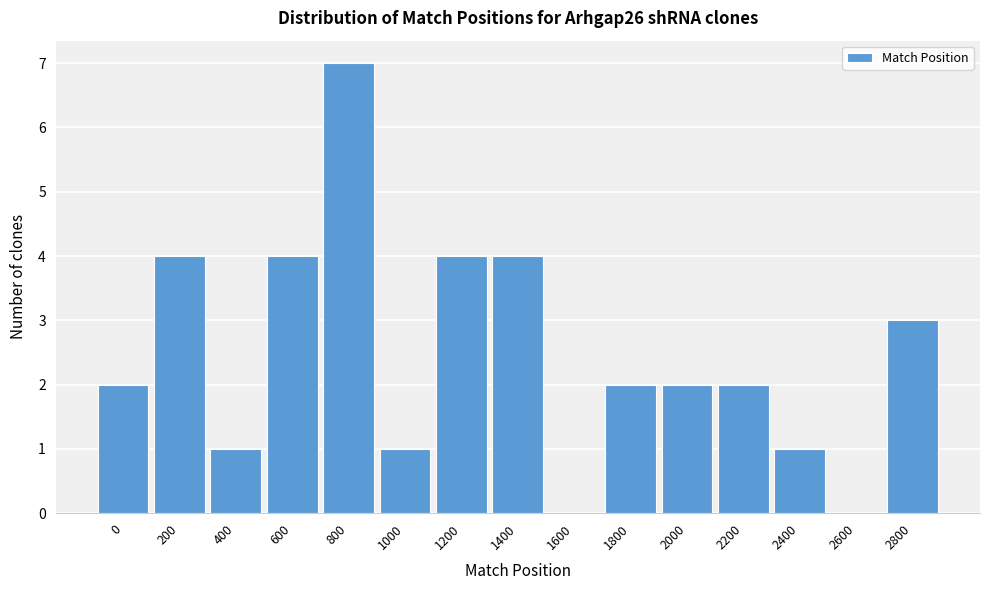

Reading left to right, list all the values displayed in this chart.

0=2	200=4	400=1	600=4	800=7	1000=1	1200=4	1400=4	1600=0	1800=2	2000=2	2200=2	2400=1	2600=0	2800=3